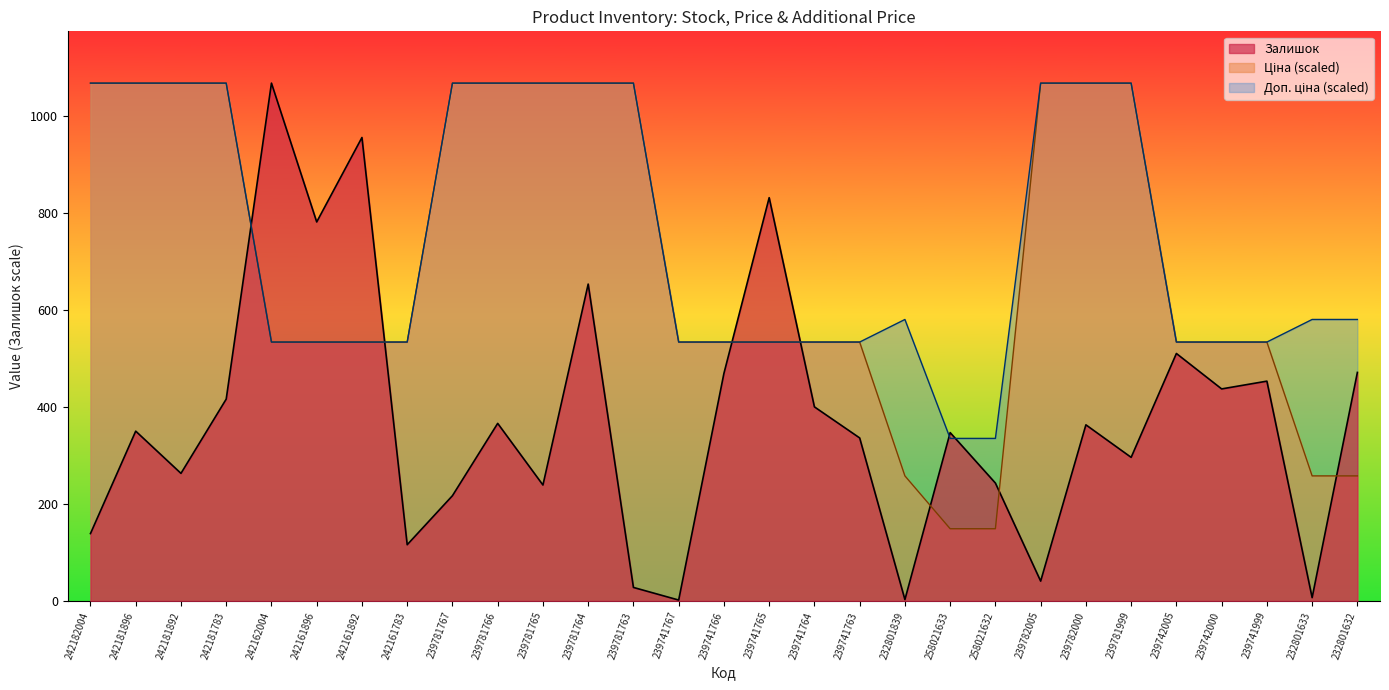

How many distinct data groups are displayed?

3